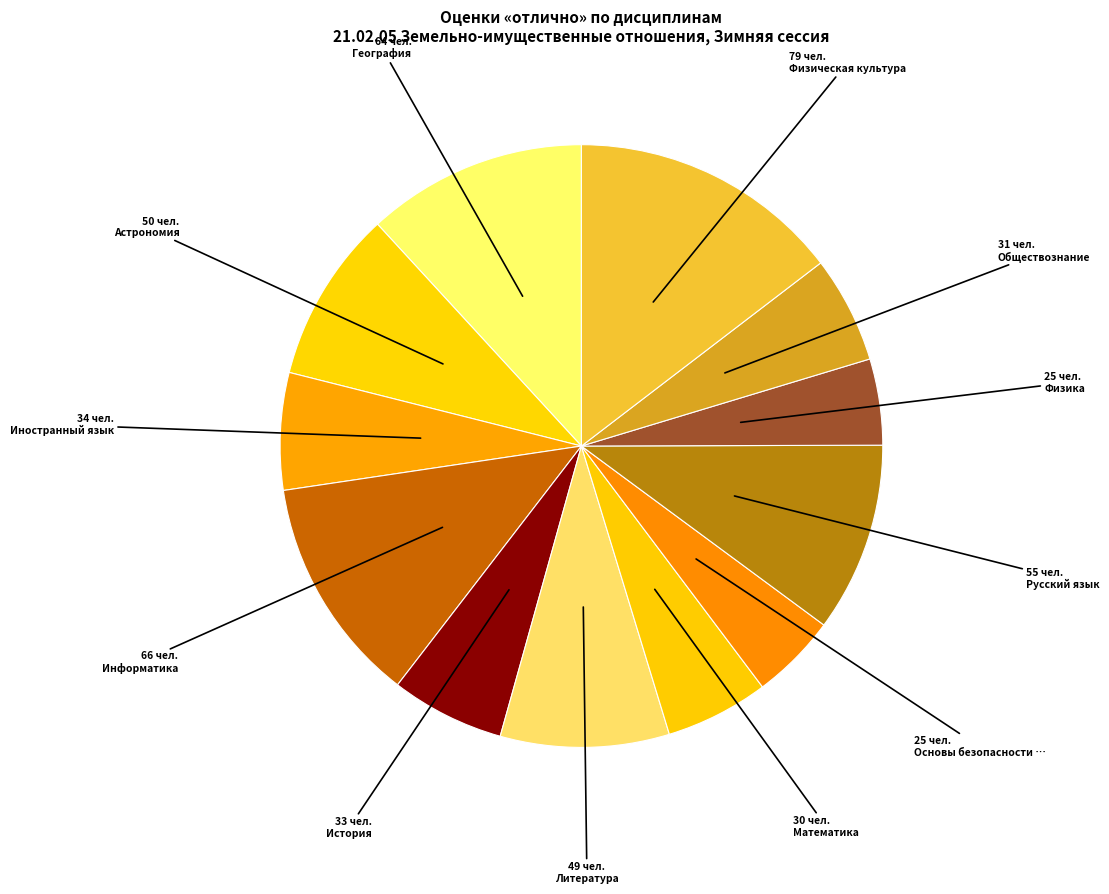

How many segments does this pie chart have?

12